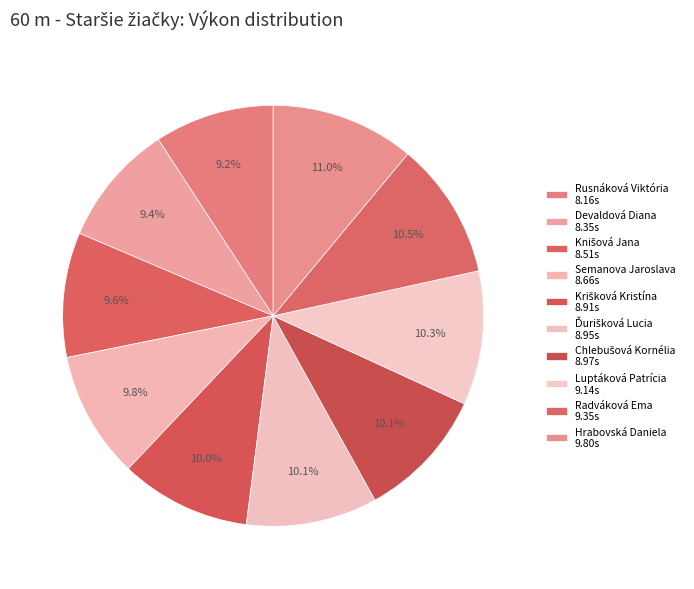

To the nearest percent, what is the combined percentage of Devaldová Diana and Semanova Jaroslava?

19%